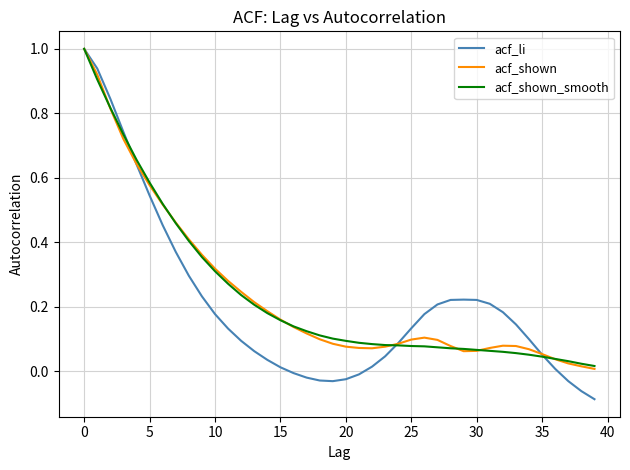

At how many categories does at least one series exceed 0?

40